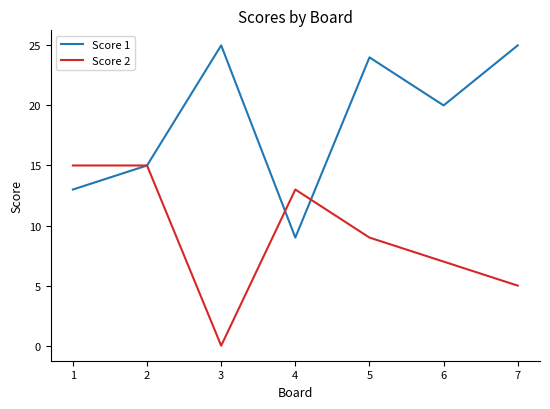

Which series ends up on top after the final intersection of Score 1 and Score 2?

Score 1